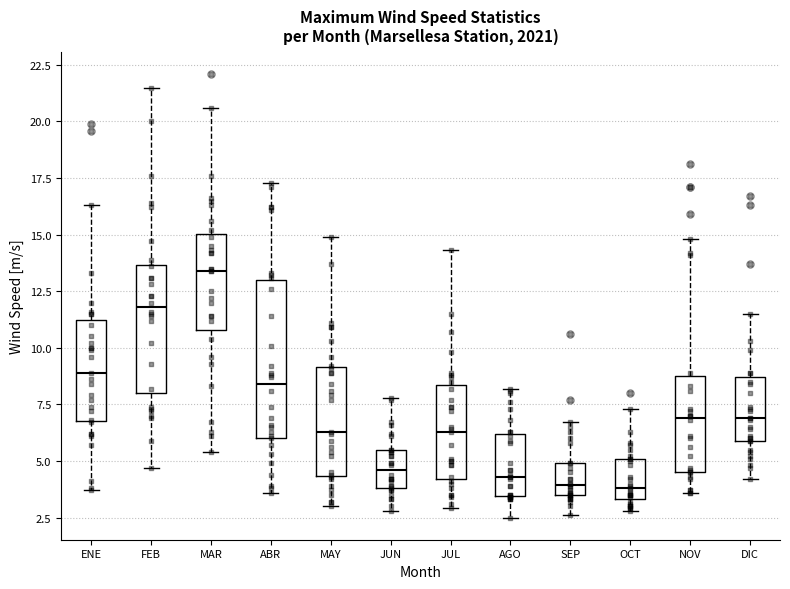

Comparing the boxes themselves (not the whiskers), which one is the tallest?

ABR